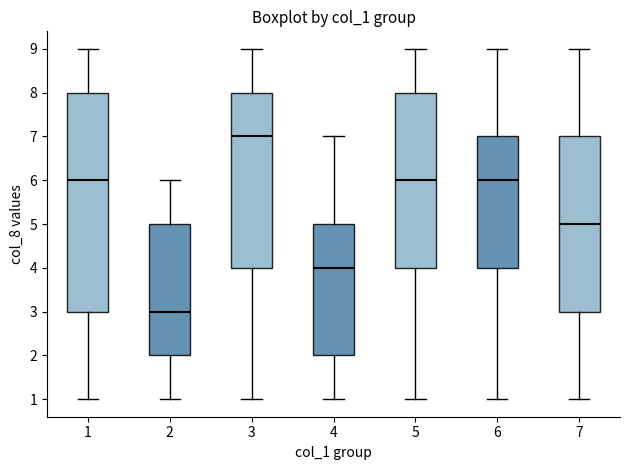

Where does the median line of the box at x = 2 sit on the y-axis? The values are not printed on the chart, so give them approximately, as read against the axis.

3